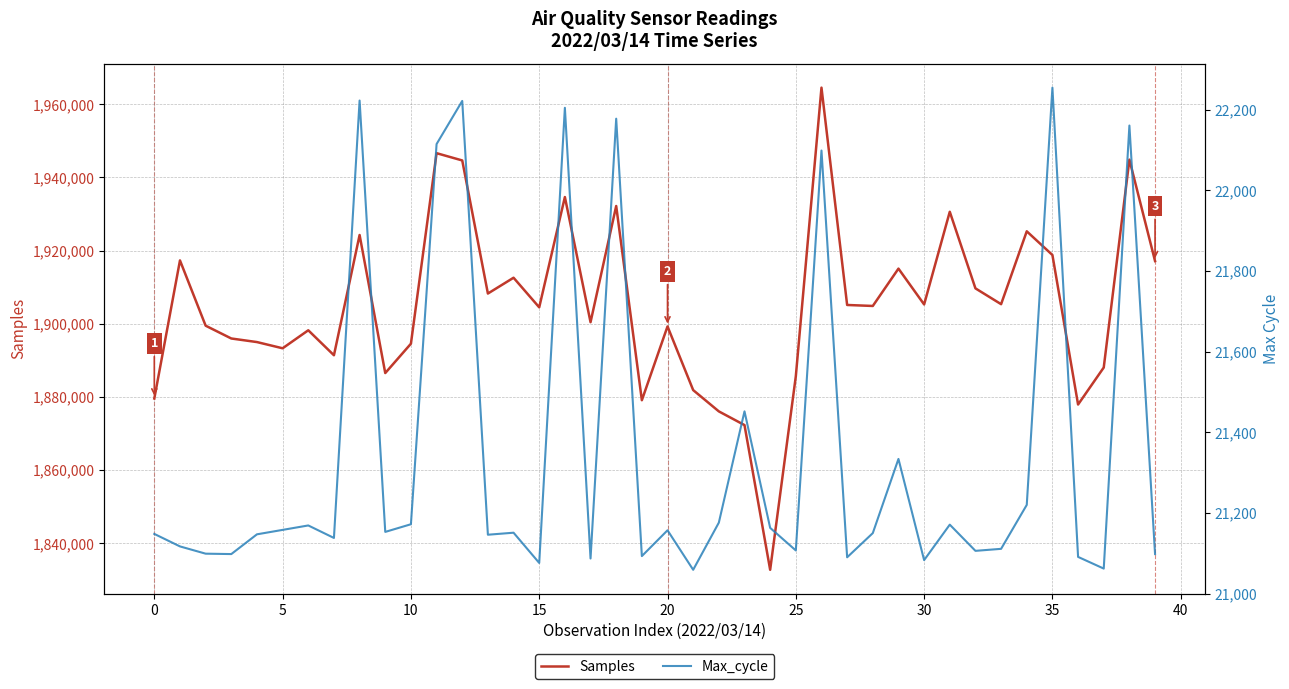

What is the average value of the Max_cycle series?

21351